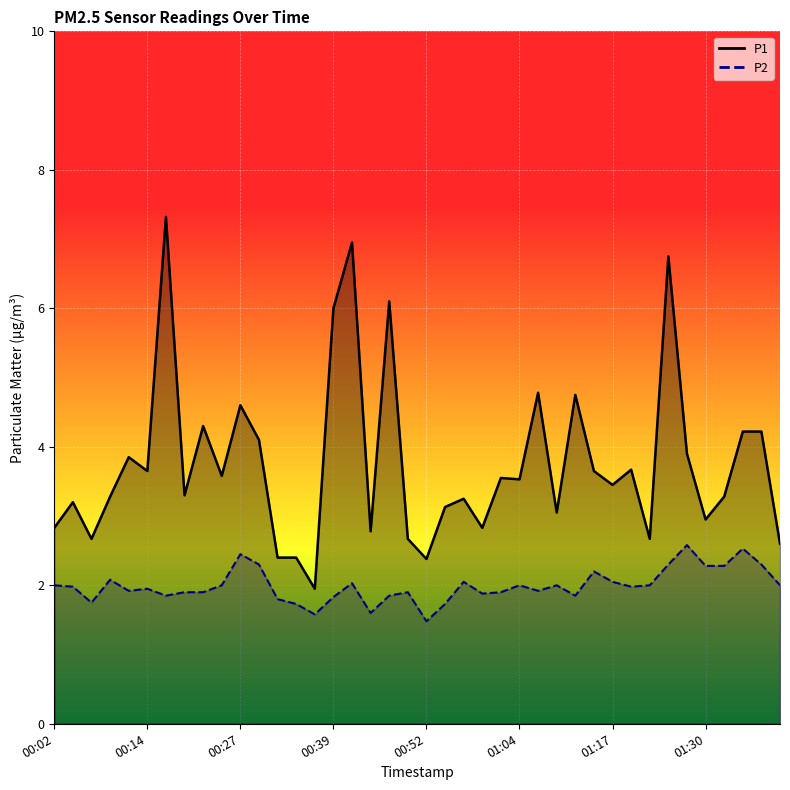

How many lines are shown in the chart?

2